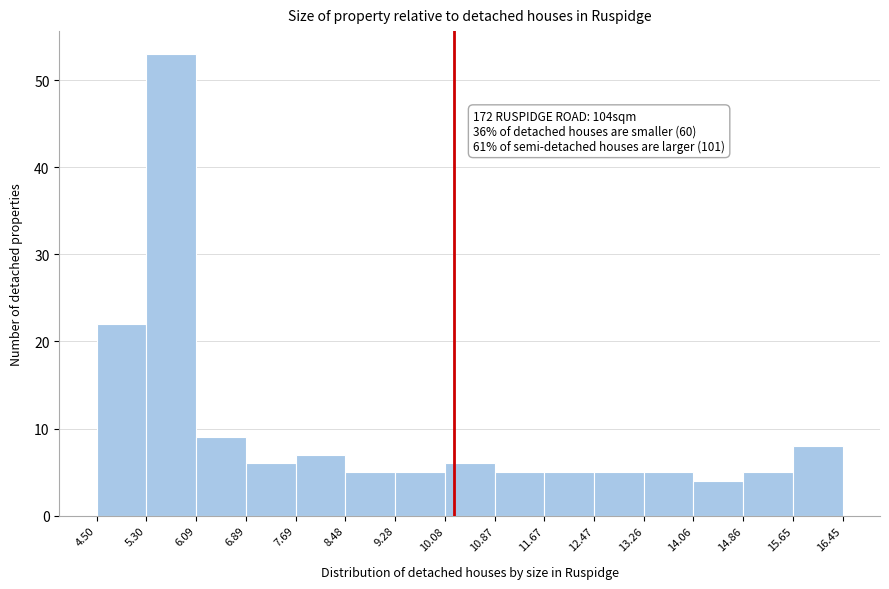

Which range on the x-axis has the tallest bar?

5.30 to 6.09